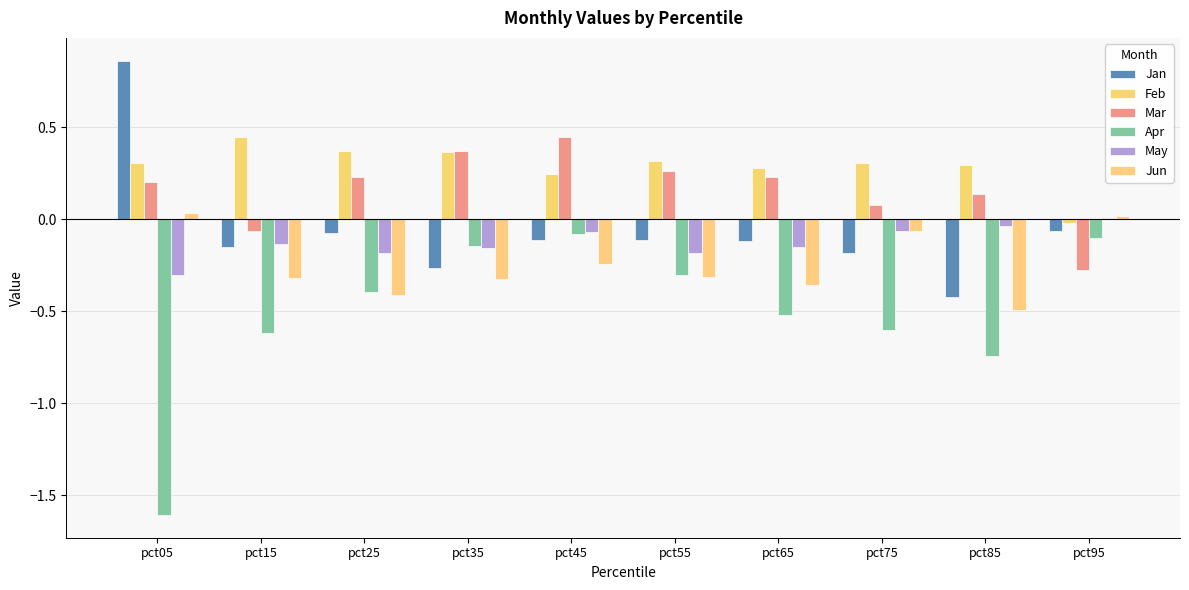

At which label does Jan reach its minimum?

pct85